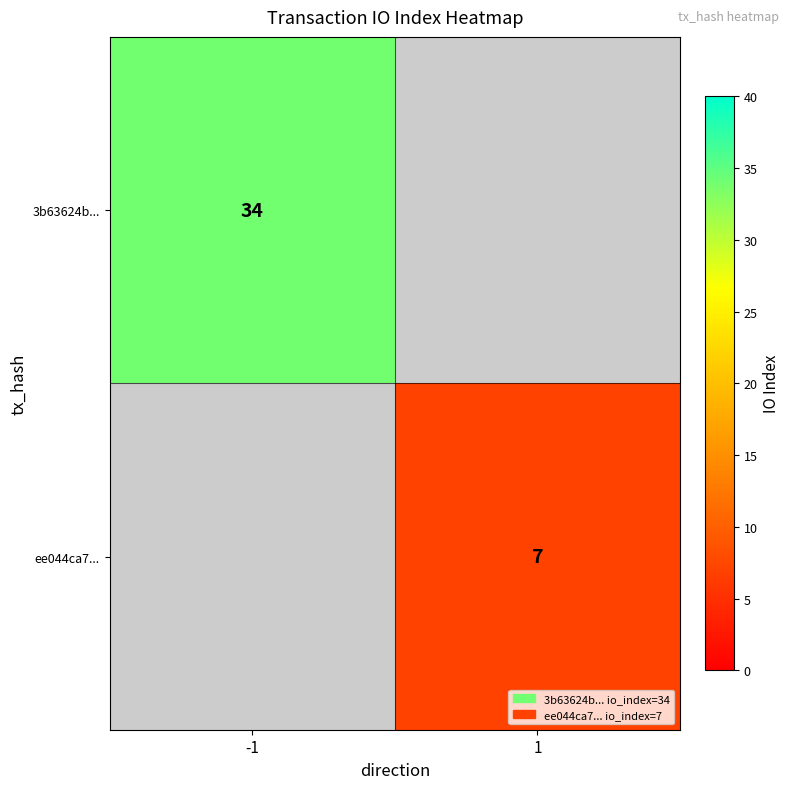

The value of 3b63624b... at -1 is 19. True or false?

False